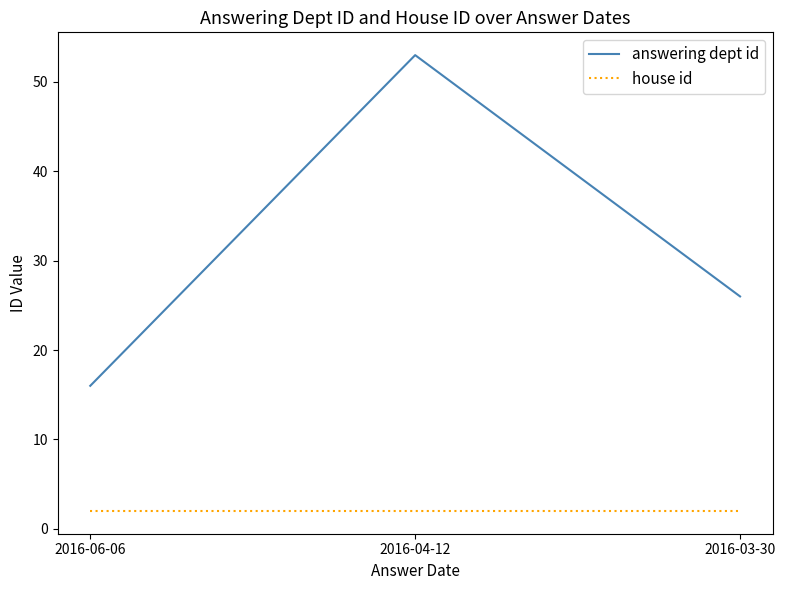

What is the total value across all series at 2016-03-30?

28